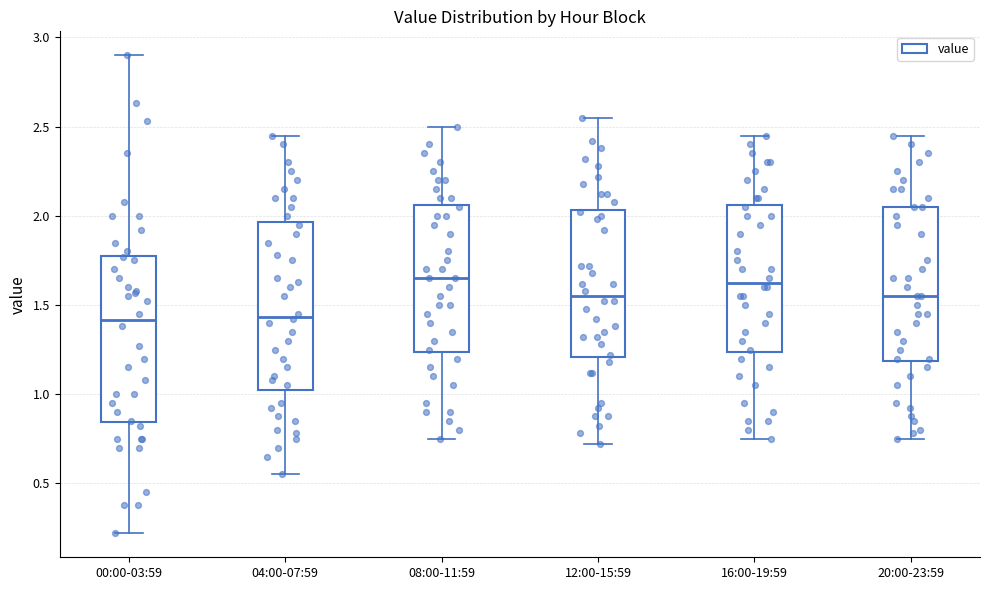

Reading left to right, transcribe this box plot: for each box, give where its median line is, the range the box spans, and where its two whiskers end, as read against the y-axis. The values are not printed on the chart, so give them approximately, as read against the axis.

00:00-03:59: median 1.40, box 0.85 to 1.80, whiskers 0.20 to 2.90
04:00-07:59: median 1.45, box 1.05 to 1.95, whiskers 0.55 to 2.45
08:00-11:59: median 1.65, box 1.25 to 2.05, whiskers 0.75 to 2.50
12:00-15:59: median 1.55, box 1.20 to 2.05, whiskers 0.70 to 2.55
16:00-19:59: median 1.65, box 1.25 to 2.05, whiskers 0.75 to 2.45
20:00-23:59: median 1.55, box 1.20 to 2.05, whiskers 0.75 to 2.45